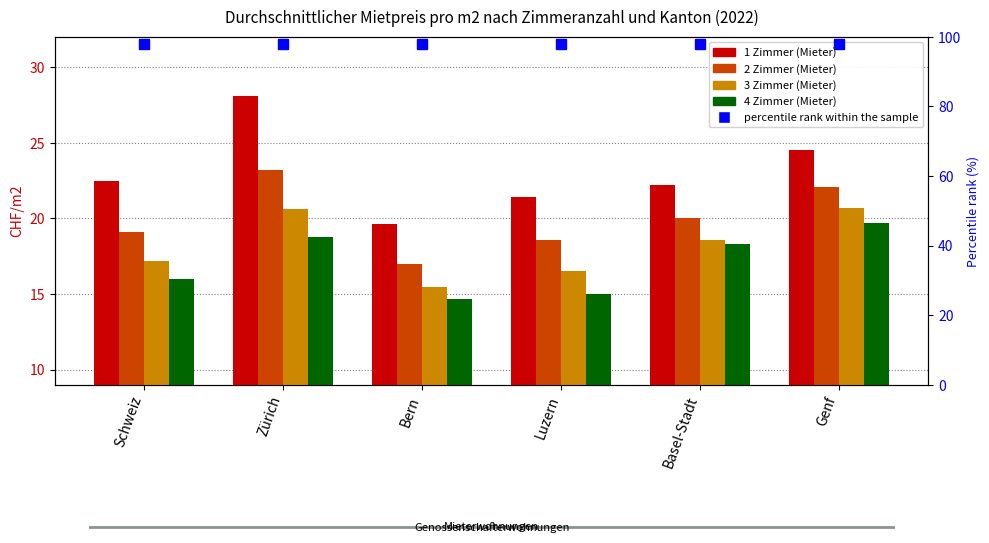

What is the difference between the second highest and second lowest values in the 3 Zimmer (Mieter) series?

4.1